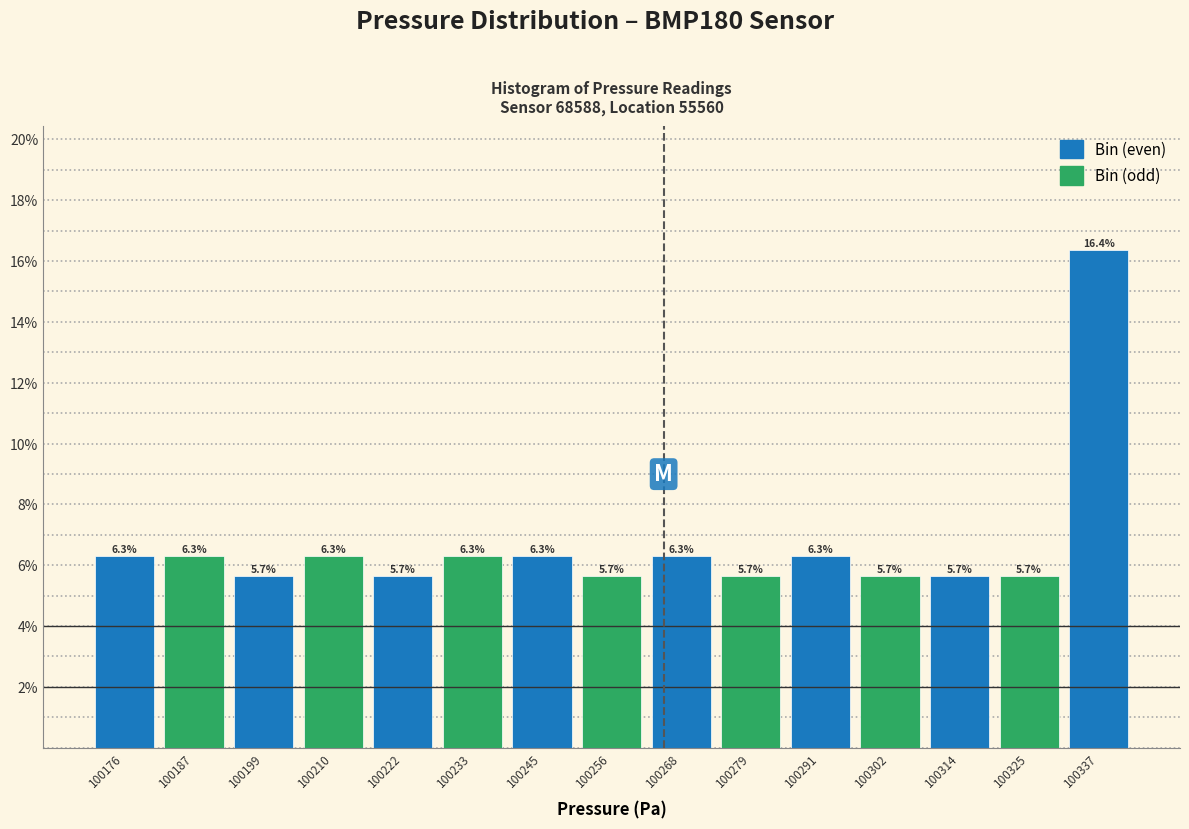

Reading left to right, transcribe this chart: for each bar, give the range it covers on the x-axis and its height. The bar edges are not printed on the chart, so give them approximately, as read against the axis.

100170 to 100182: 6.3
100182 to 100194: 6.3
100194 to 100204: 5.7
100204 to 100216: 6.3
100216 to 100228: 5.7
100228 to 100240: 6.3
100240 to 100250: 6.3
100250 to 100262: 5.7
100262 to 100274: 6.3
100274 to 100286: 5.7
100286 to 100296: 6.3
100296 to 100308: 5.7
100308 to 100320: 5.7
100320 to 100332: 5.7
100332 to 100342: 16.4